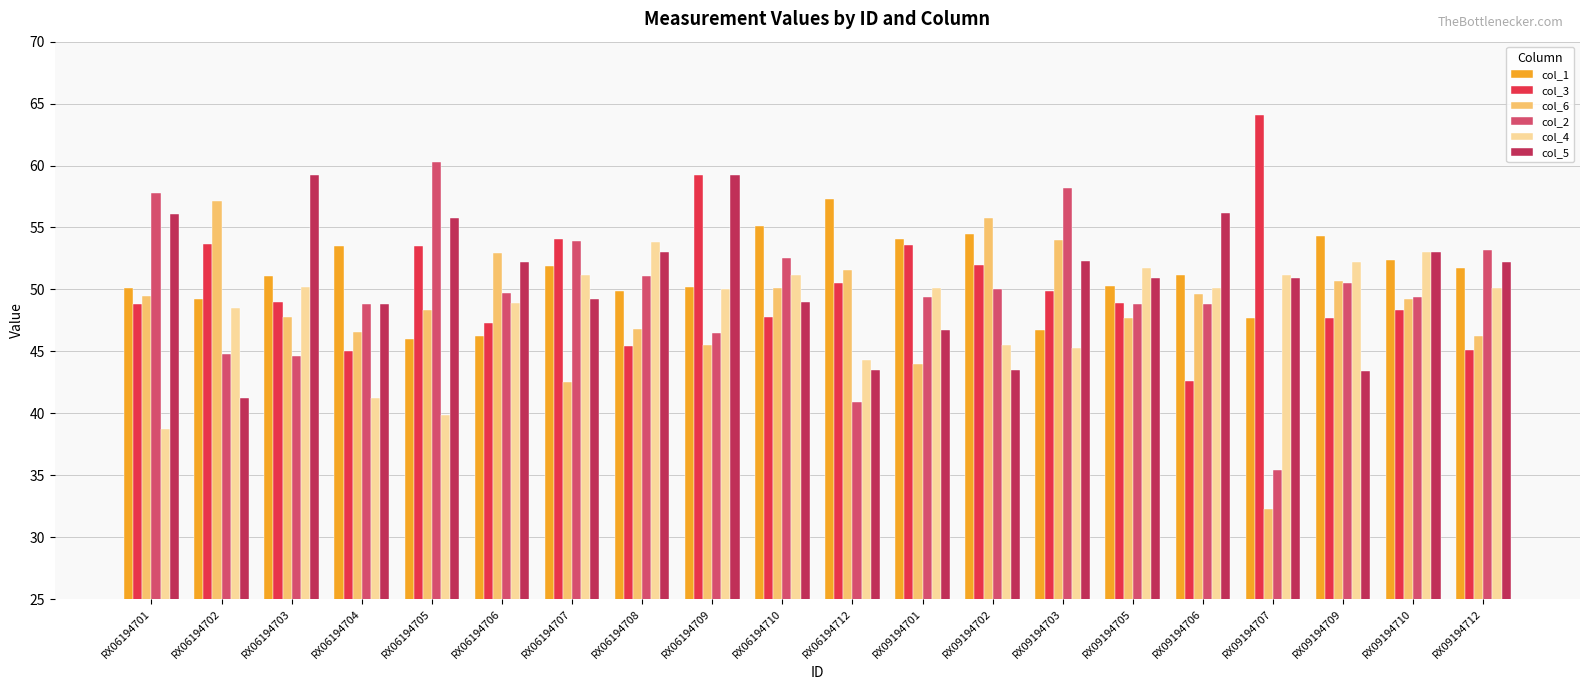

At which category is the sum across all series the highest?

RX06194709